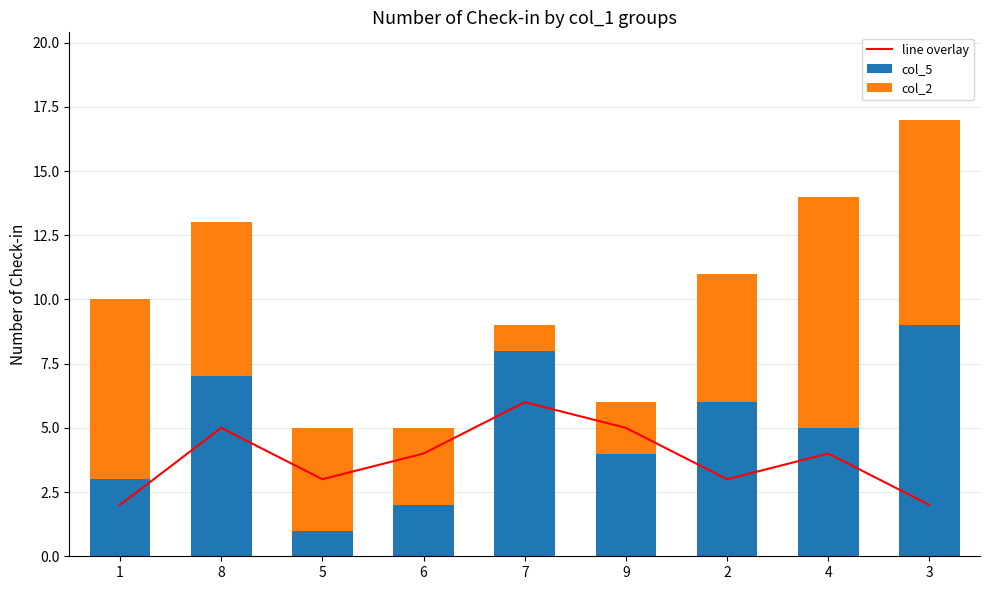

What is the total value across all series at 2?

14